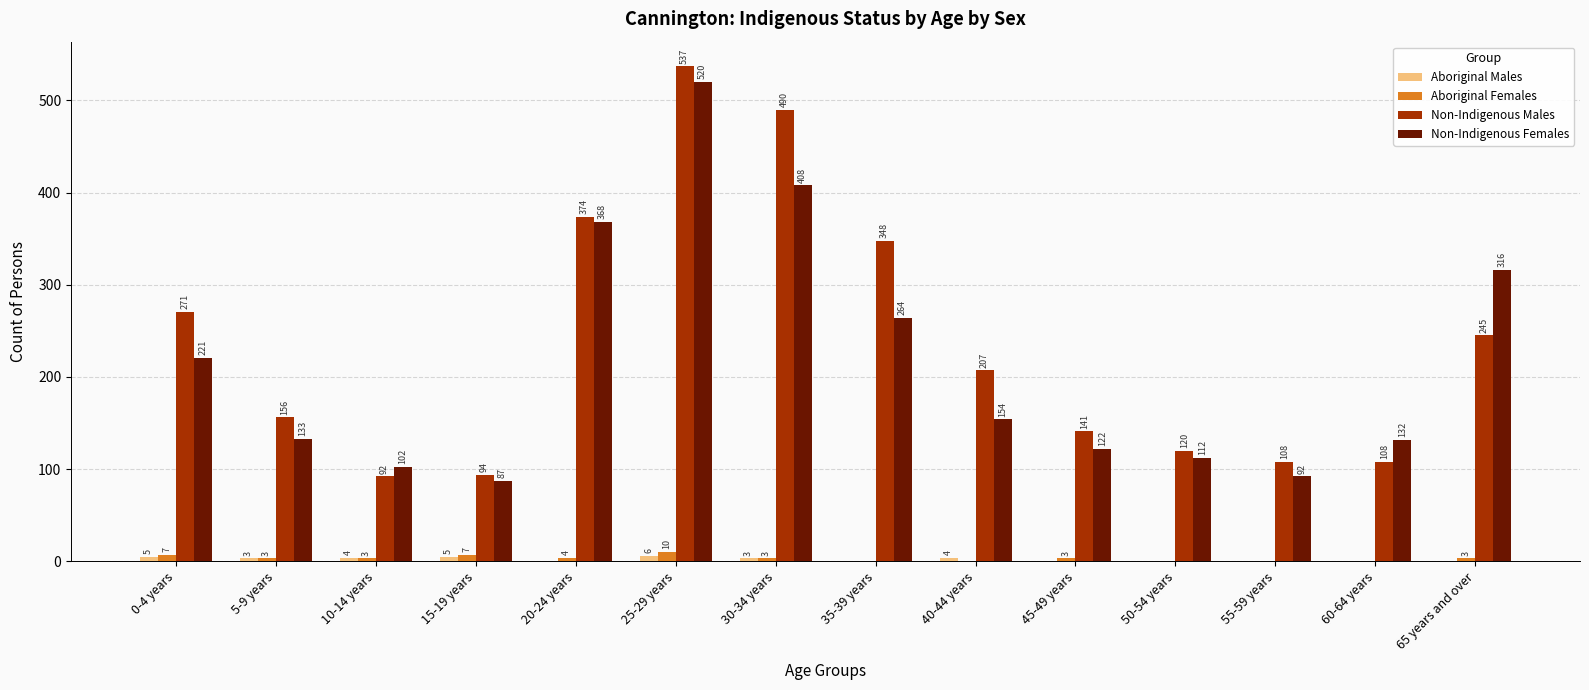

Between 30-34 years and 60-64 years, which series saw the biggest shift?

Non-Indigenous Males